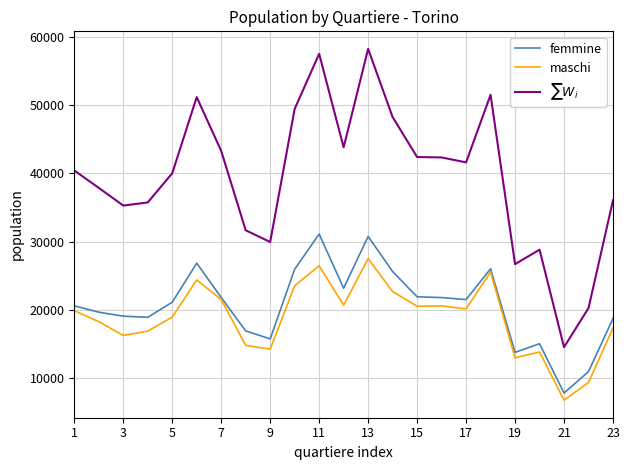

What is the sum of all $\sum W_i$ values?

906874